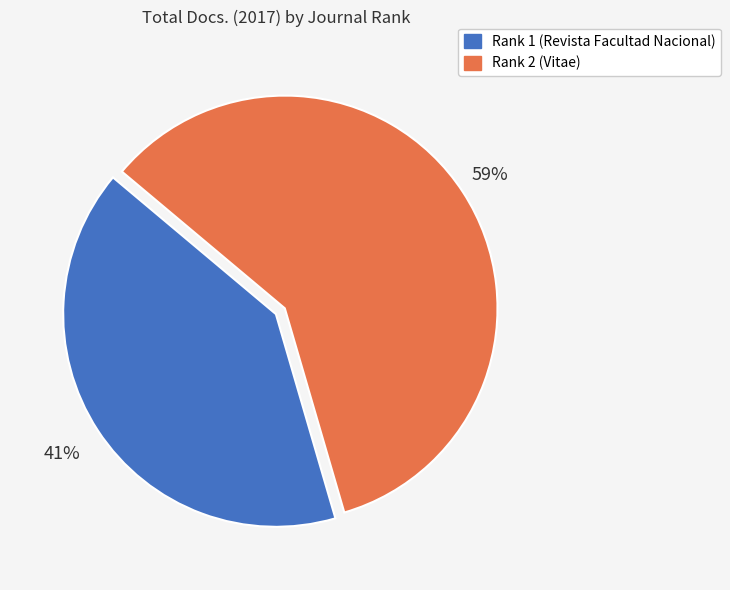

Combined, do Rank 1 (Revista Facultad Nacional) and Rank 2 (Vitae) account for over 50%?

Yes